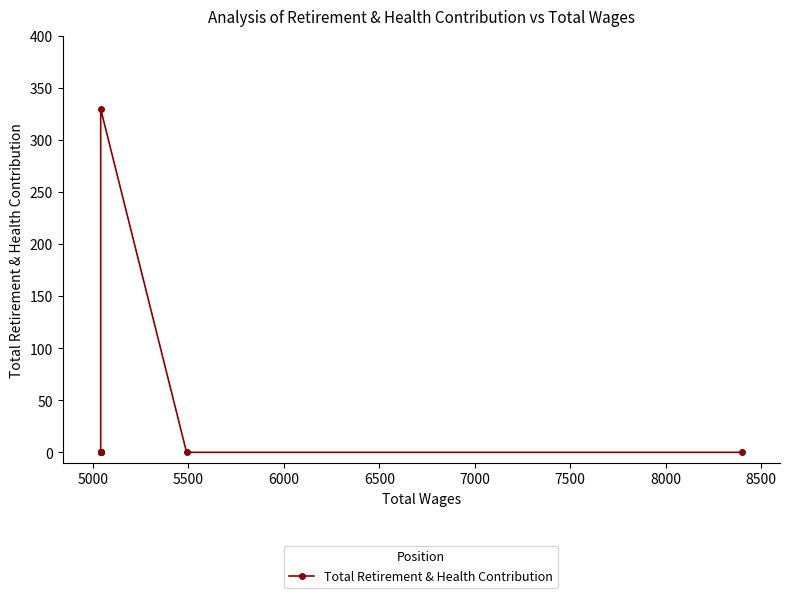

How many lines are shown in the chart?

1